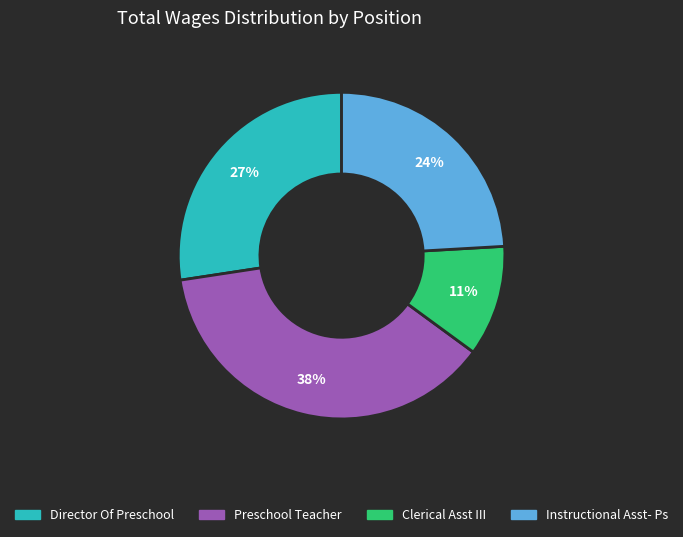

Is there a majority slice in this chart?

No